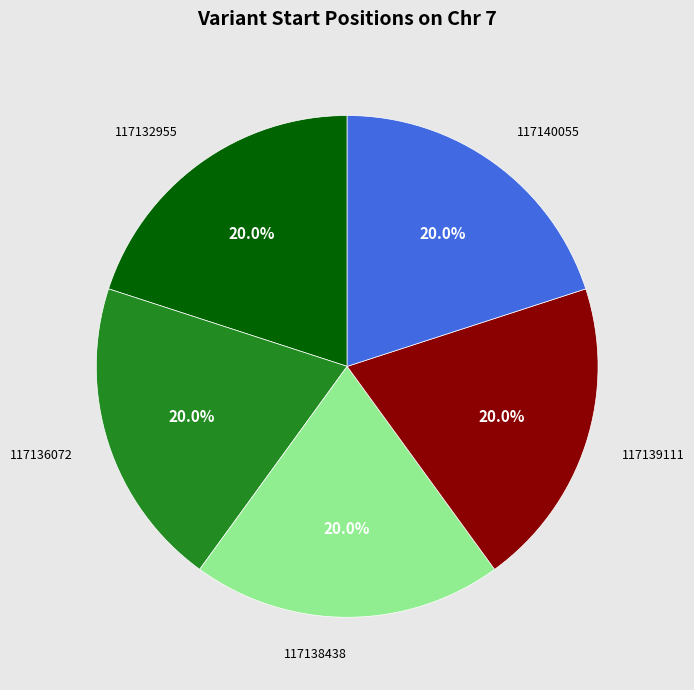

Is there any slice that represents more than half of the pie?

No